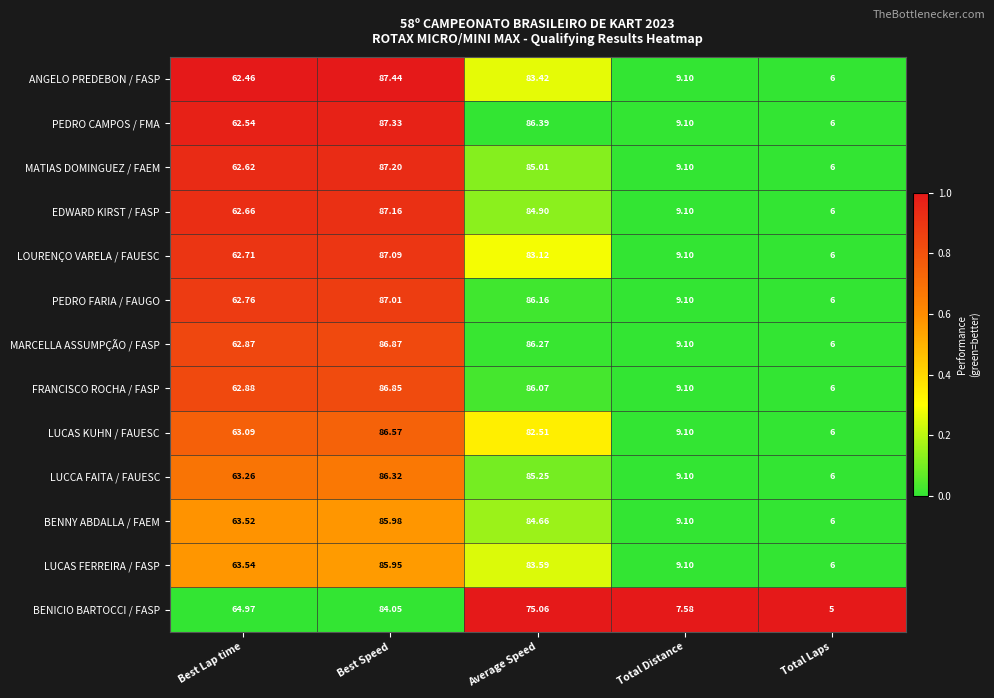

What is the spread (max minus min) of values at Best Speed?

3.4